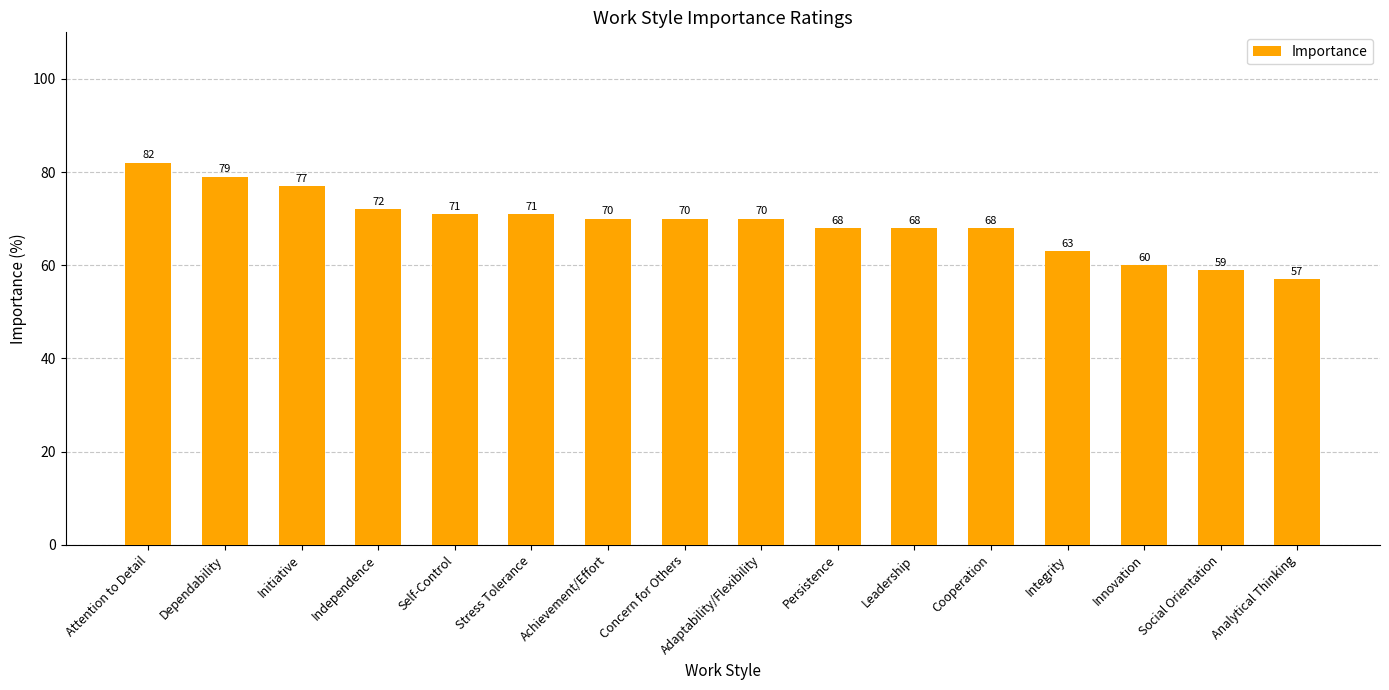

What is the change in value from Concern for Others to Innovation?

-10